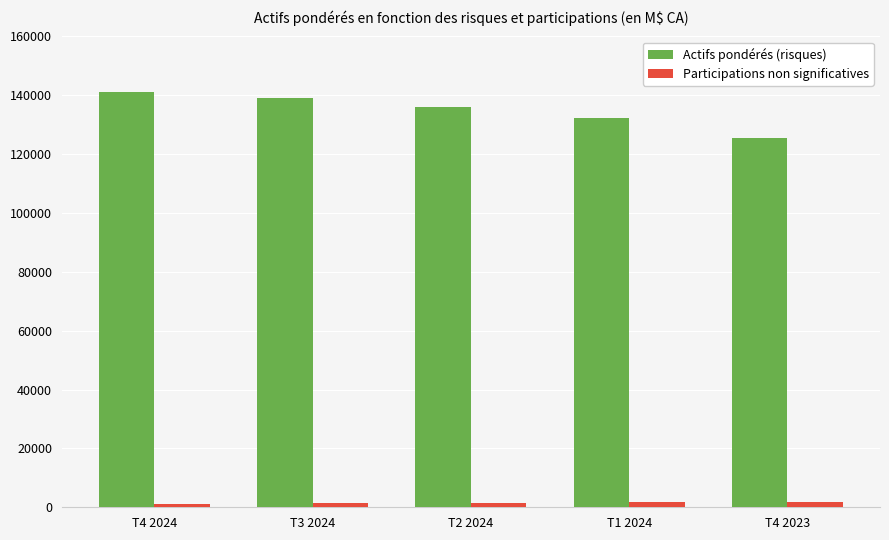

Which series has the largest total across all categories?

Actifs pondérés (risques)